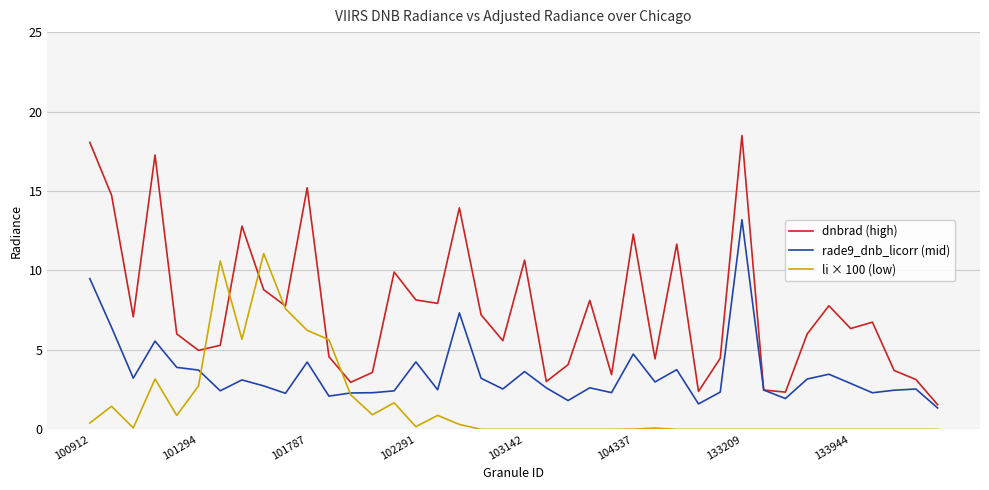

Rank the series by their maximum value, from lowest to highest.

li × 100 (low), rade9_dnb_licorr (mid), dnbrad (high)